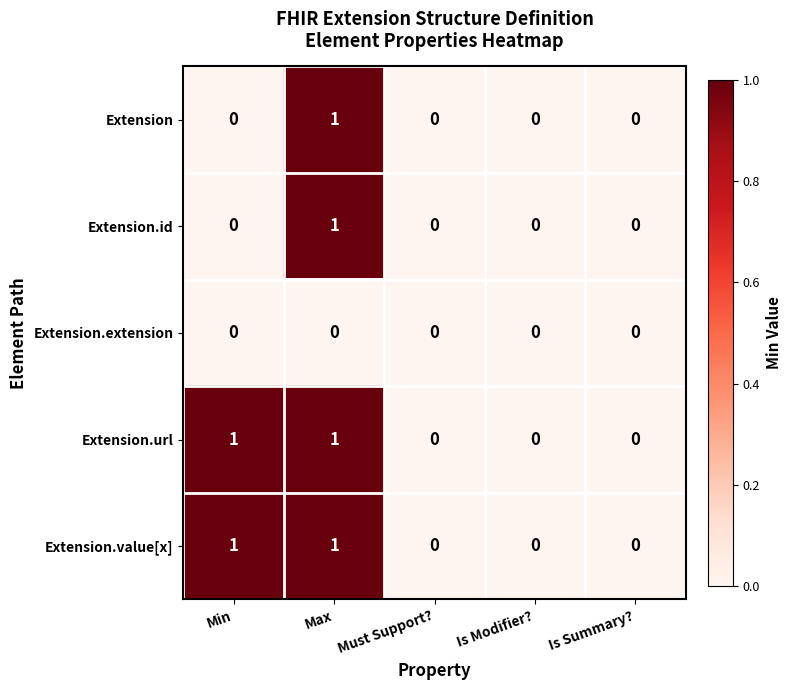

How many Extension.id values are between 0 and 1?

5